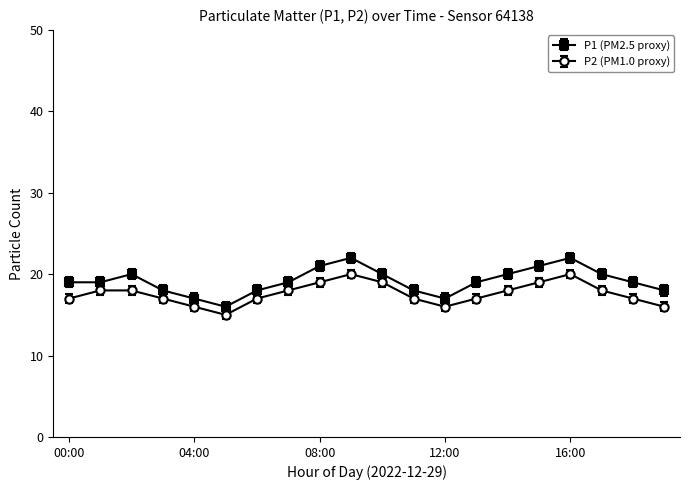

What is the smallest value displayed?

15